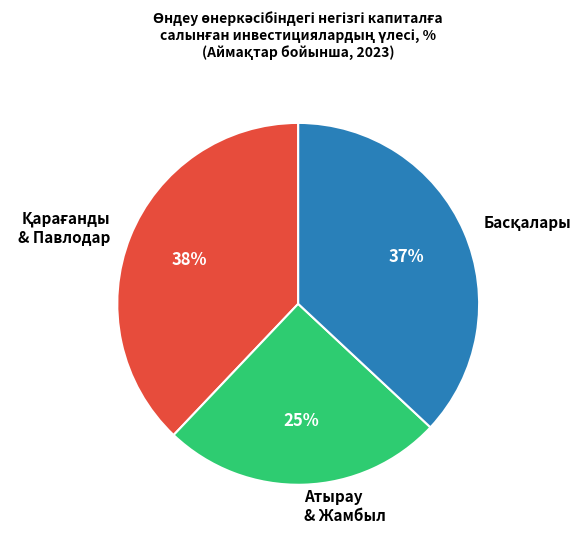

Which slice is the smallest?

Атырау & Жамбыл